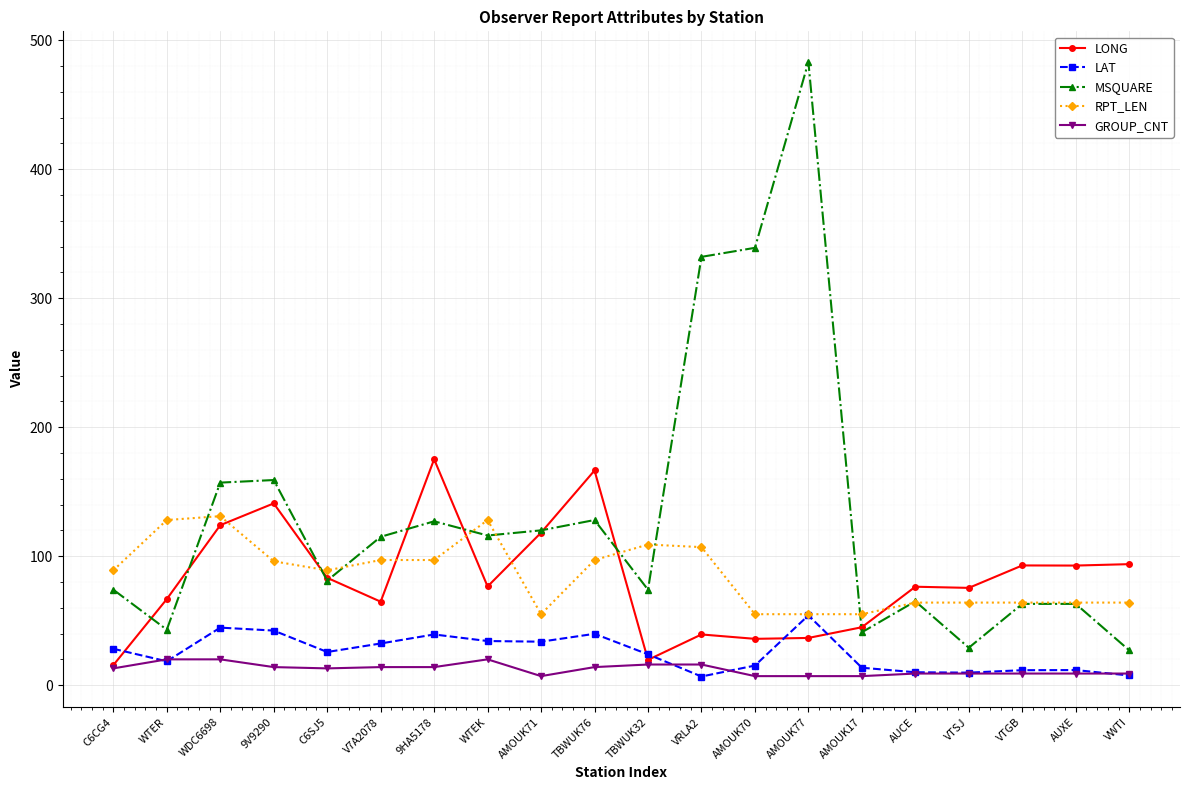

True or false: LONG and RPT_LEN intersect in this chart.

True